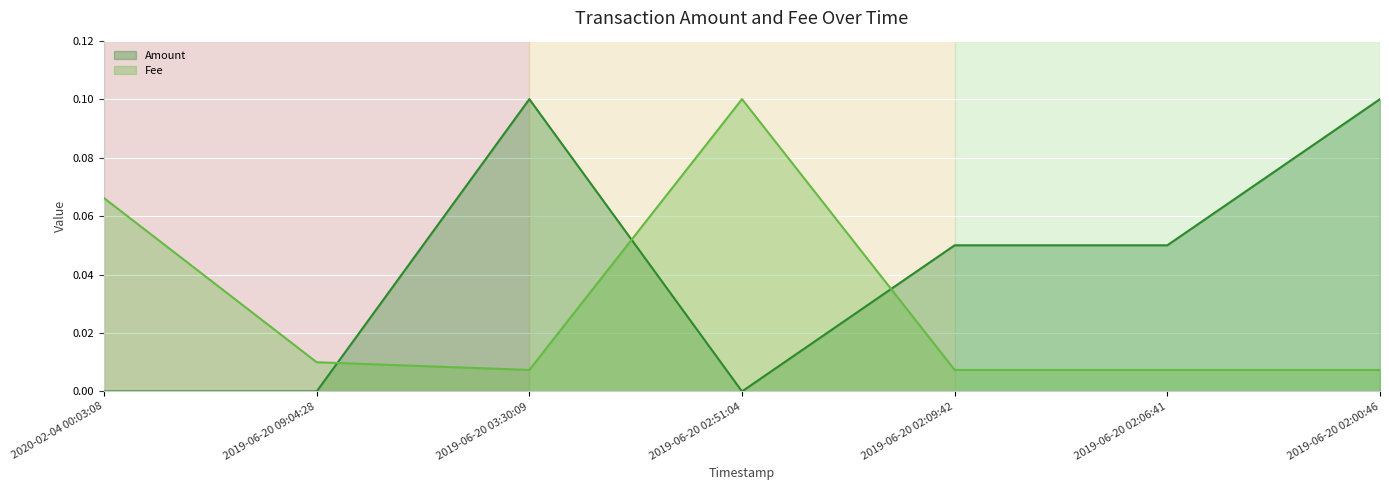

What is the label of the 3rd point from the left?

2019-06-20 03:30:09